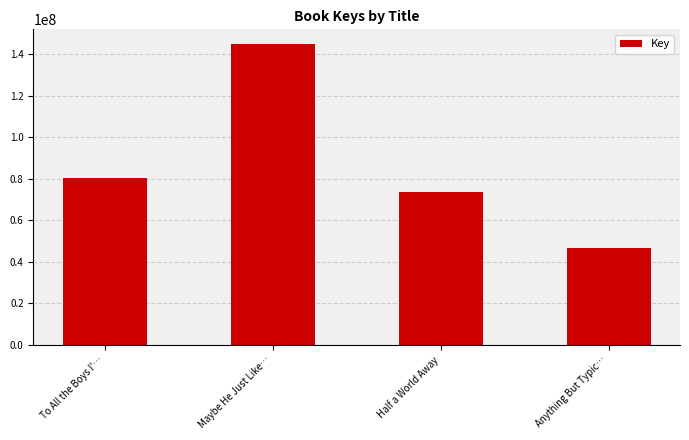

The chart shows a value of 80097293 at To All the Boys I'…. True or false?

True